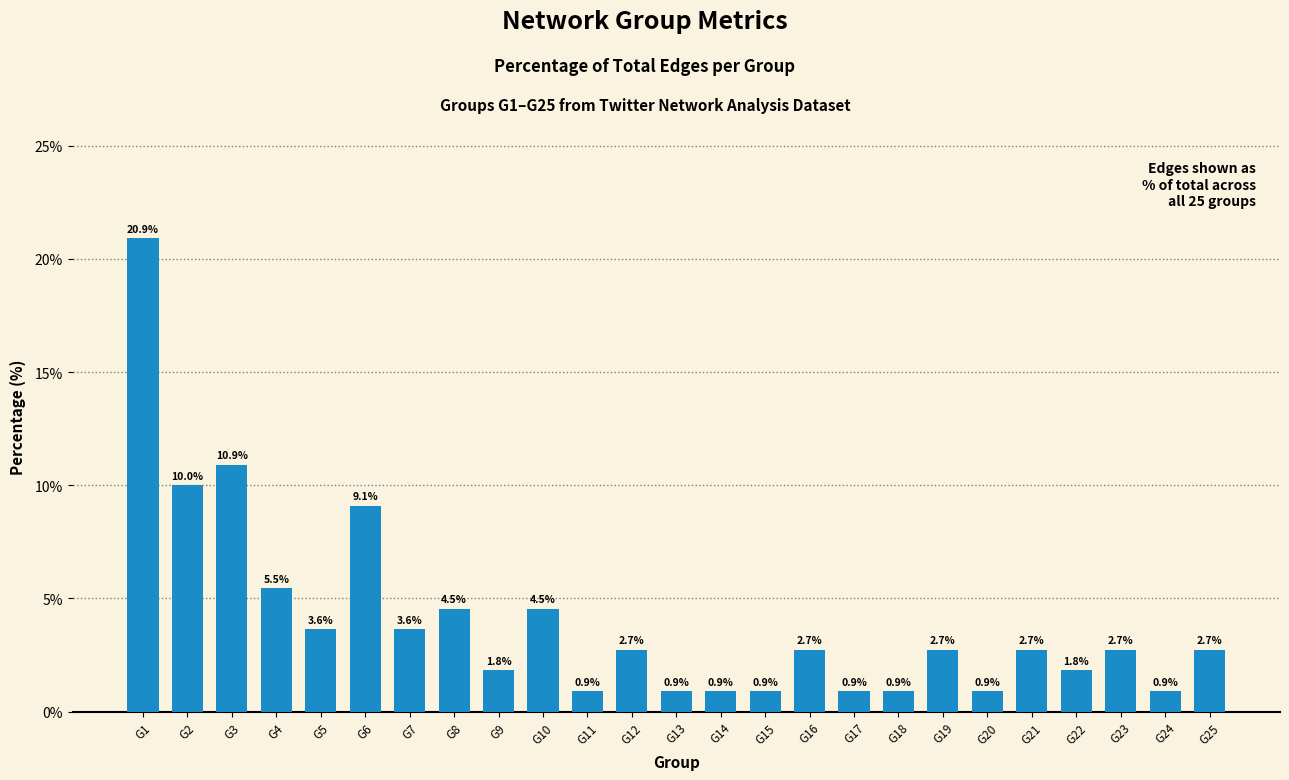

The value at G5 is 6.1. True or false?

False